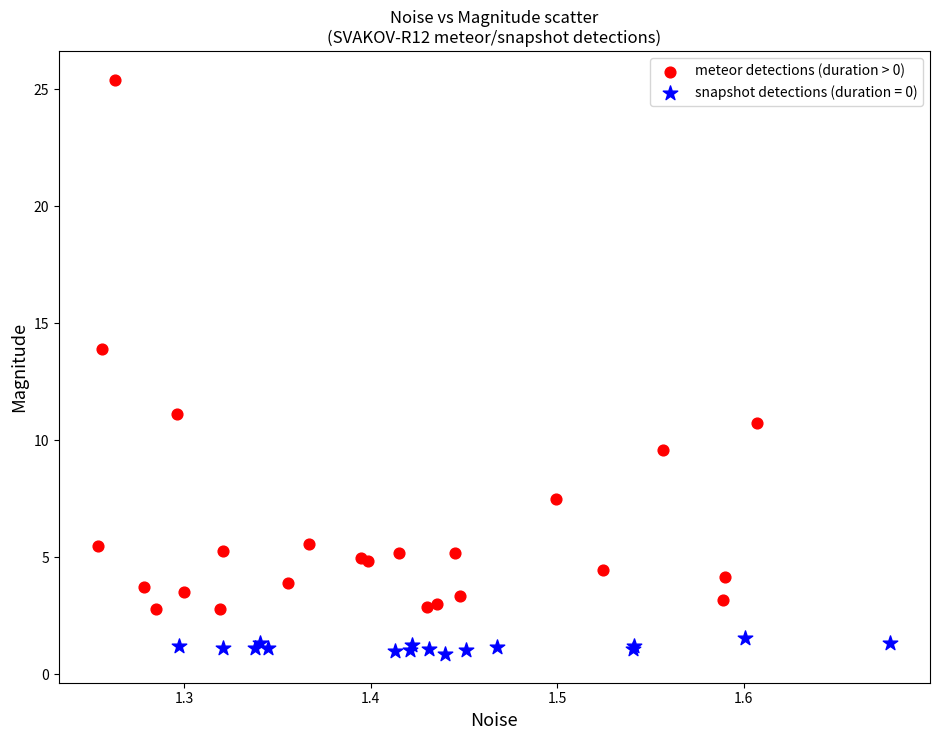

Which series has the widest spread of Y values?

meteor detections (duration > 0)